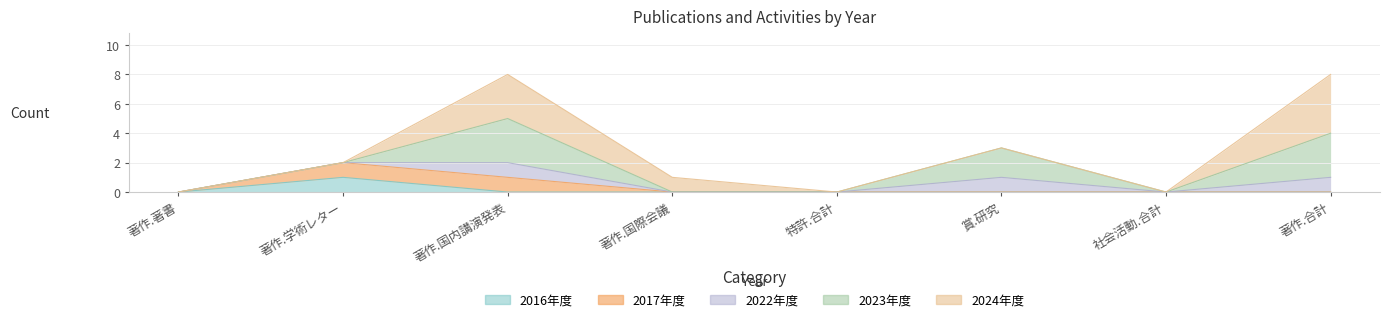

At how many categories does at least one series exceed 3?

1